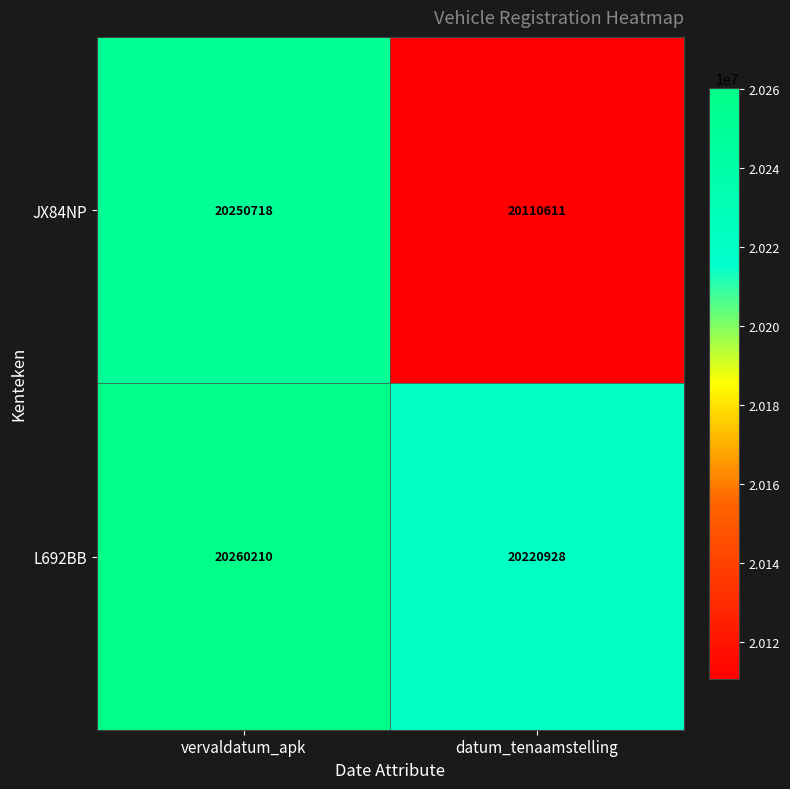

What is the minimum value for JX84NP?

20110611